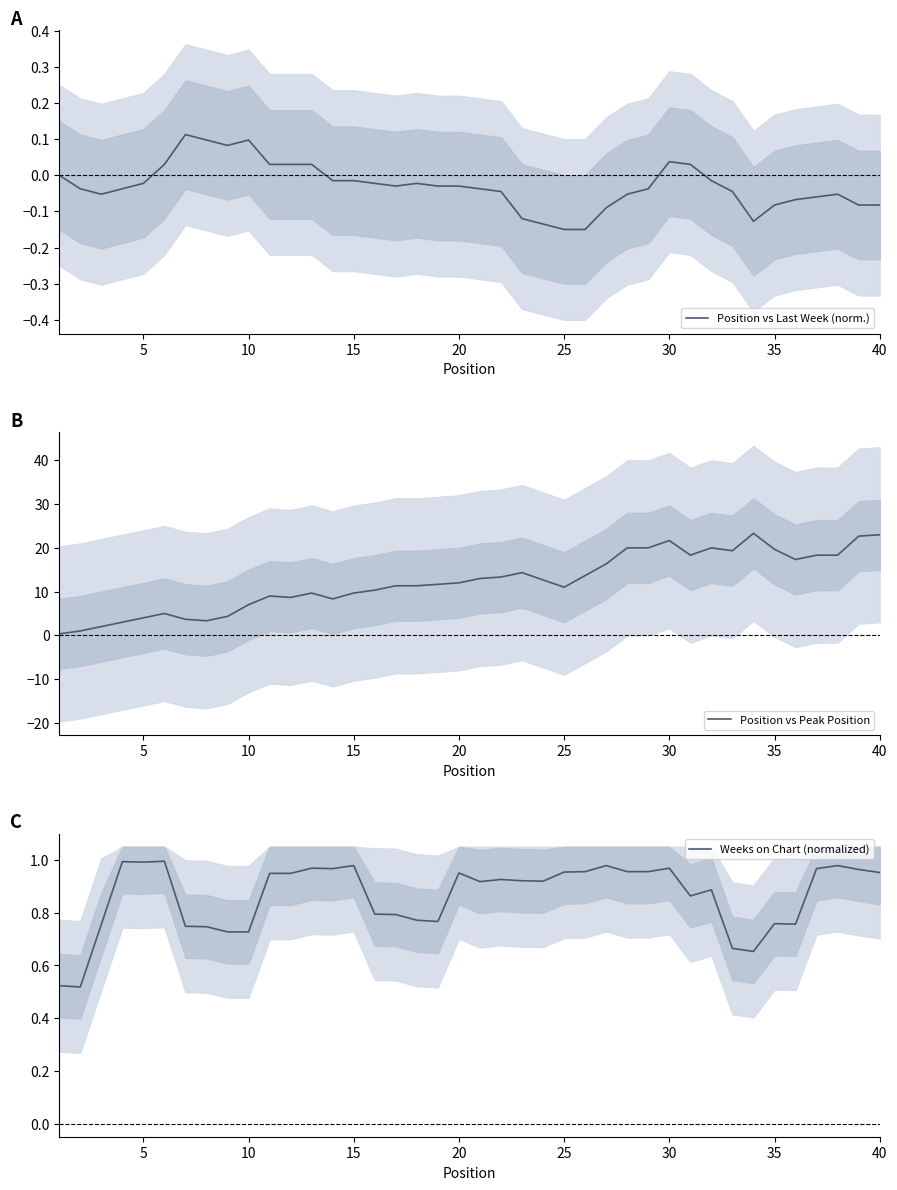

What is the average value of the Weeks on Chart (normalized) series?

0.9